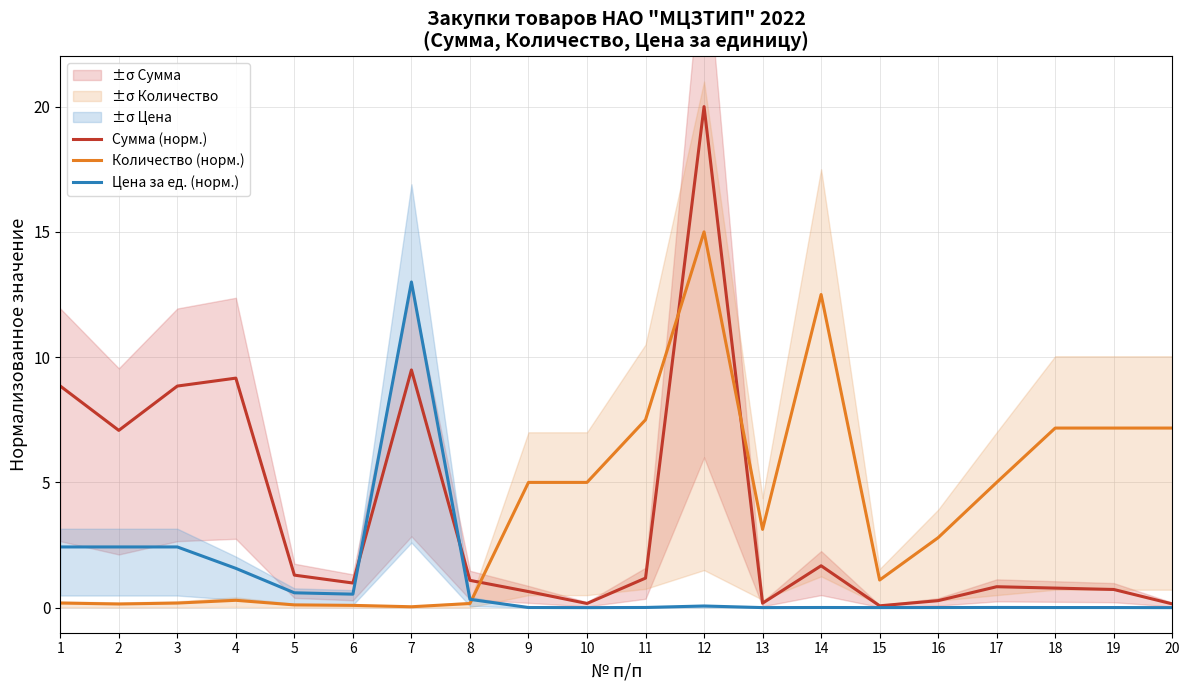

Reading right to left, extract all data points from this chart.

Сумма (норм.): 20=0.2	19=0.7	18=0.8	17=0.8	16=0.3	15=0.1	14=1.7	13=0.2	12=20.0	11=1.2	10=0.2	9=0.6	8=1.1	7=9.5	6=1.0	5=1.3	4=9.2	3=8.8	2=7.1	1=8.8
Количество (норм.): 20=7.2	19=7.2	18=7.2	17=5.0	16=2.8	15=1.1	14=12.5	13=3.1	12=15.0	11=7.5	10=5.0	9=5.0	8=0.2	7=0.0	6=0.1	5=0.1	4=0.3	3=0.2	2=0.1	1=0.2
Цена за ед. (норм.): 20=0.0	19=0.0	18=0.0	17=0.0	16=0.0	15=0.0	14=0.0	13=0.0	12=0.1	11=0.0	10=0.0	9=0.0	8=0.3	7=13.0	6=0.5	5=0.6	4=1.6	3=2.4	2=2.4	1=2.4